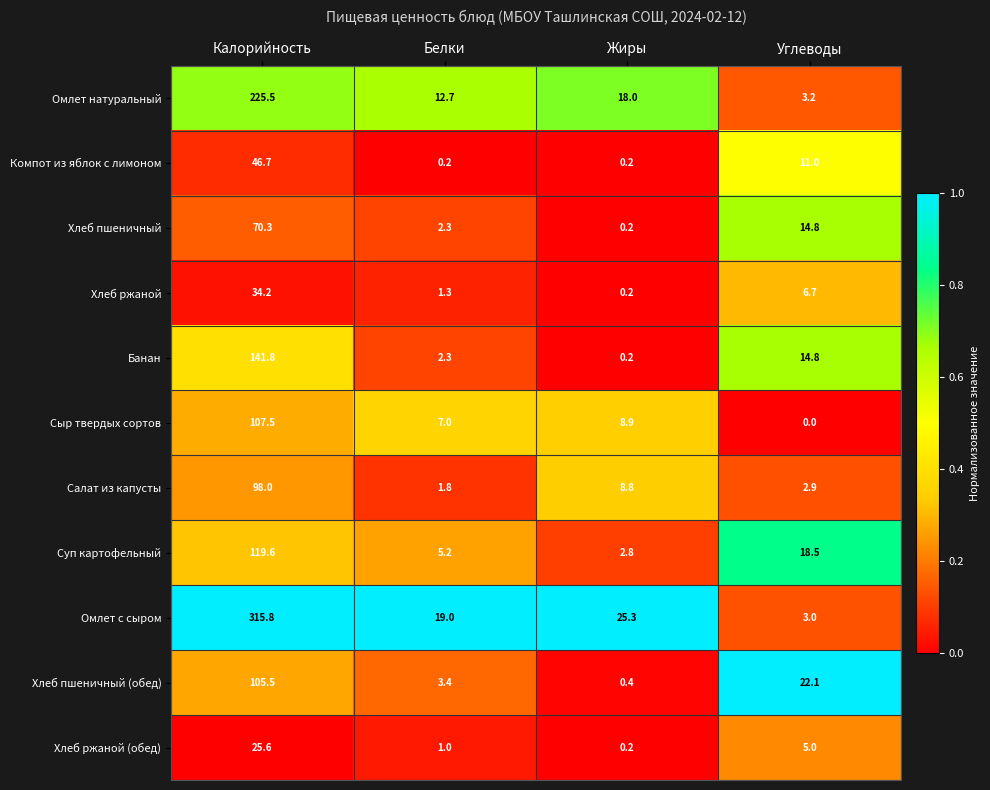

Between Калорийность and Углеводы, which series saw the biggest shift?

Омлет с сыром